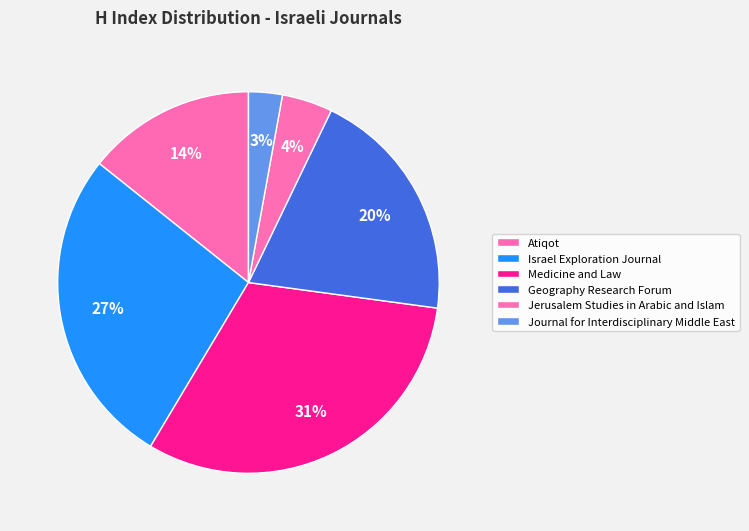

Count the number of slices in the pie.

6